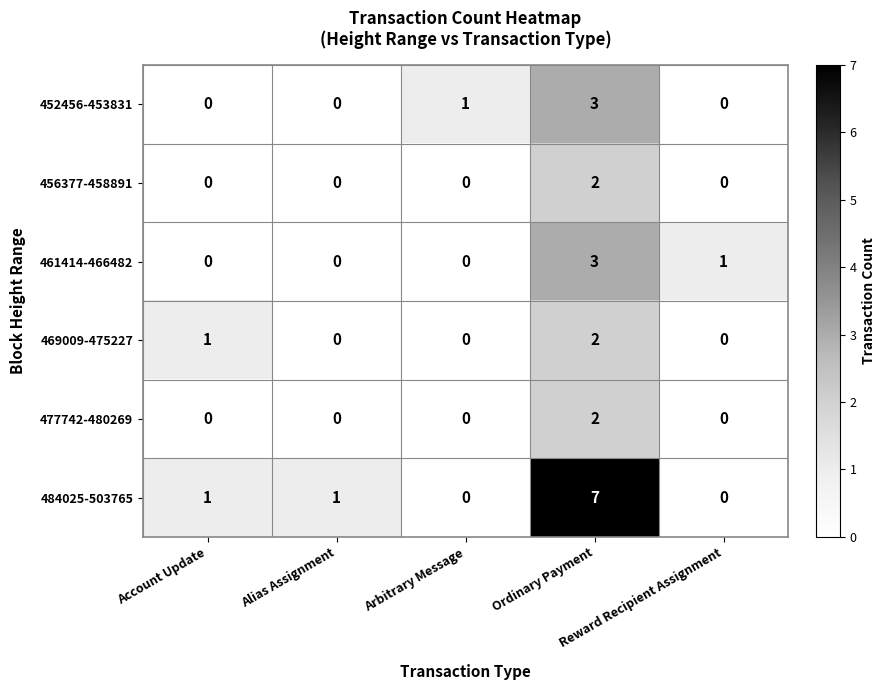

What is the sum of all 452456-453831 values?

4